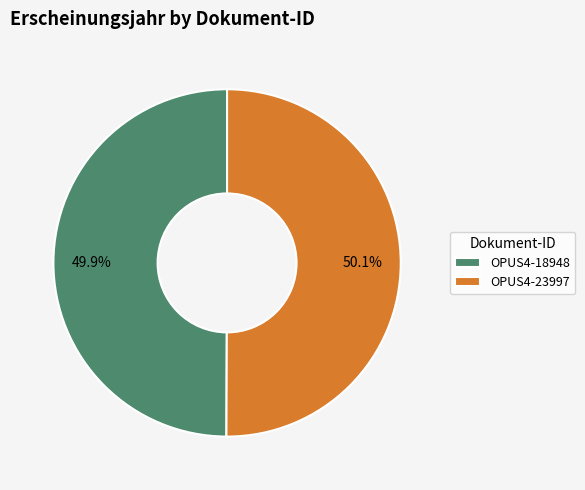

Is there any slice that represents more than half of the pie?

Yes